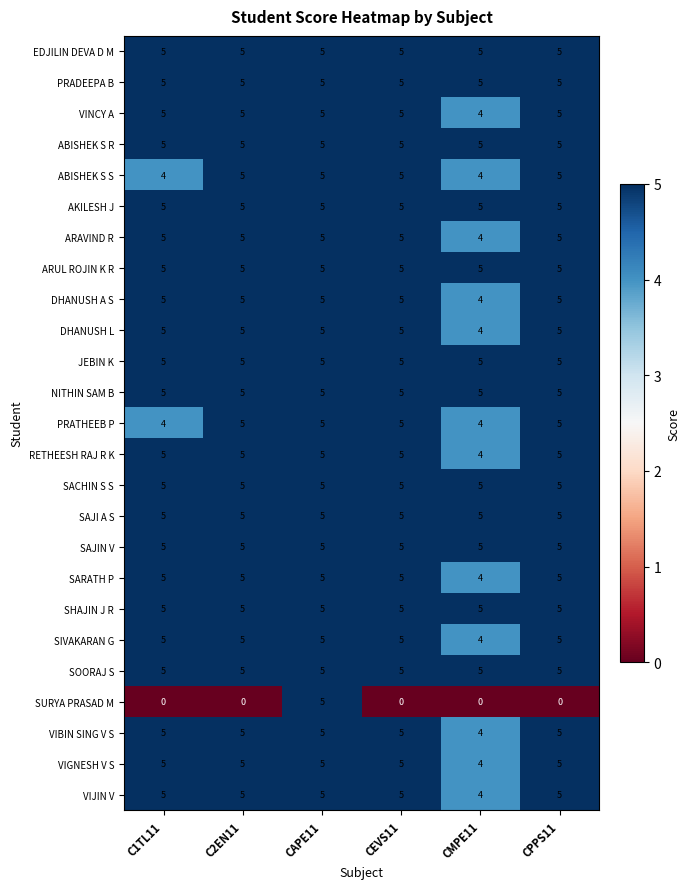

At which label is VIGNESH V S closest to 4?

CMPE11